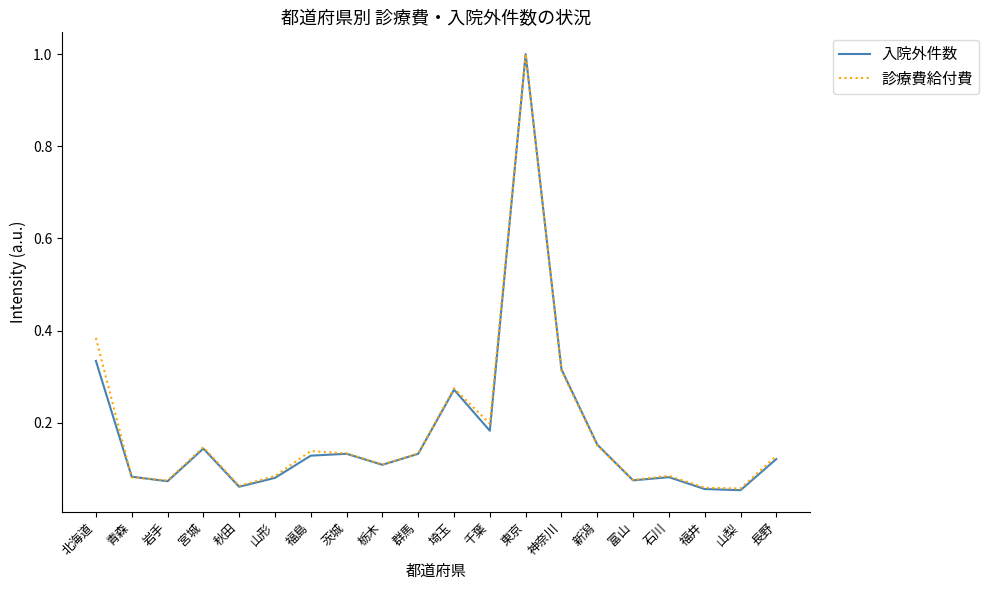

True or false: 入院外件数 has a value of 0.2 at 千葉.

True